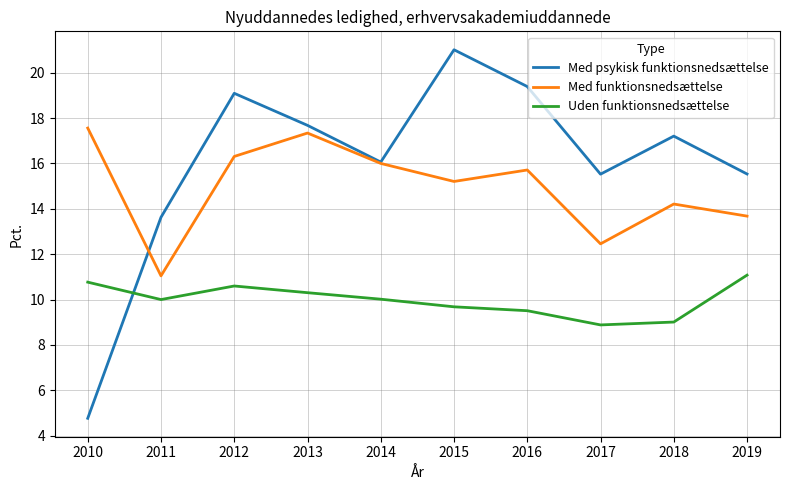

The value of Med psykisk funktionsnedsættelse at 2019 is 15.5. True or false?

True